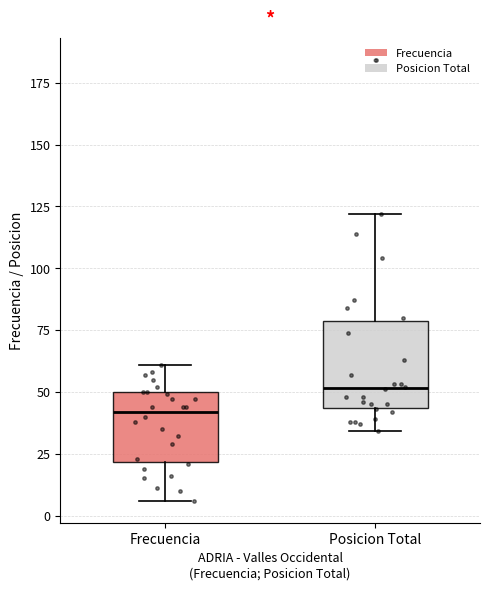

Reading left to right, transcribe this box plot: for each box, give where its median line is, the range the box spans, and where its two whiskers end, as read against the y-axis. The values are not printed on the chart, so give them approximately, as read against the axis.

Frecuencia: median 40, box 20 to 50, whiskers 5 to 60
Posicion Total: median 50, box 45 to 80, whiskers 35 to 120